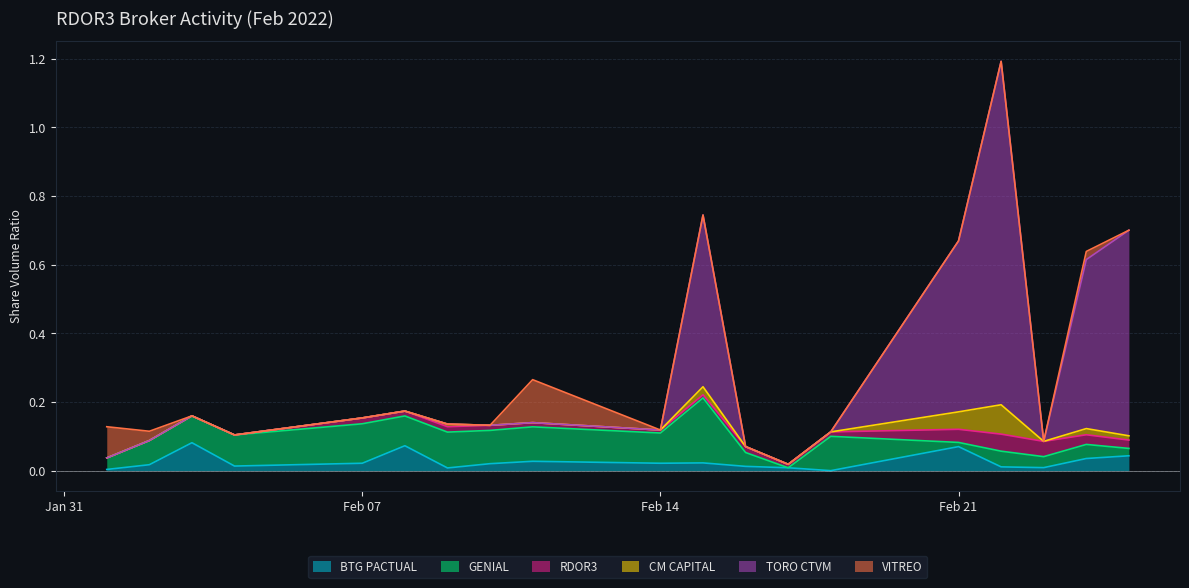

How many values in the BTG PACTUAL series exceed 0?

18